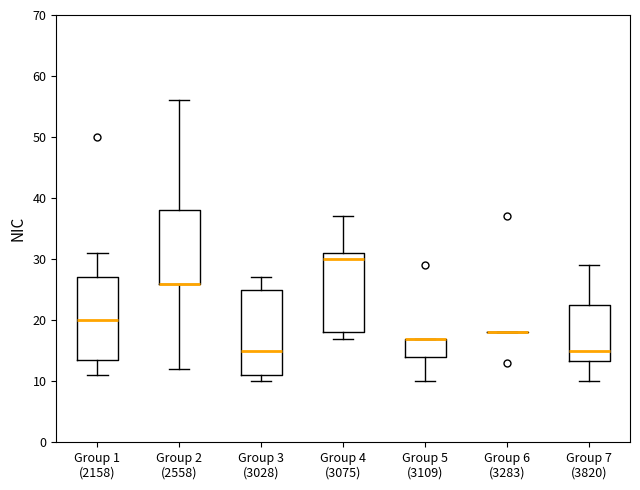

Reading left to right, read every box against the y-axis: the position of its median line, the range the box covers, and the ends of its whiskers. The values are not printed on the chart, so give them approximately, as read against the axis.

Group 1 (2158): median 20, box 14 to 27, whiskers 11 to 31
Group 2 (2558): median 26 (drawn on the box's lower edge), box 26 to 38, whiskers 12 to 56
Group 3 (3028): median 15, box 11 to 25, whiskers 10 to 27
Group 4 (3075): median 30, box 18 to 31, whiskers 17 to 37
Group 5 (3109): median 17 (drawn on the box's upper edge), box 14 to 17, whiskers 10 to 17
Group 6 (3283): box collapsed to a line at 18, whiskers 18 to 18
Group 7 (3820): median 15, box 13 to 23, whiskers 10 to 29